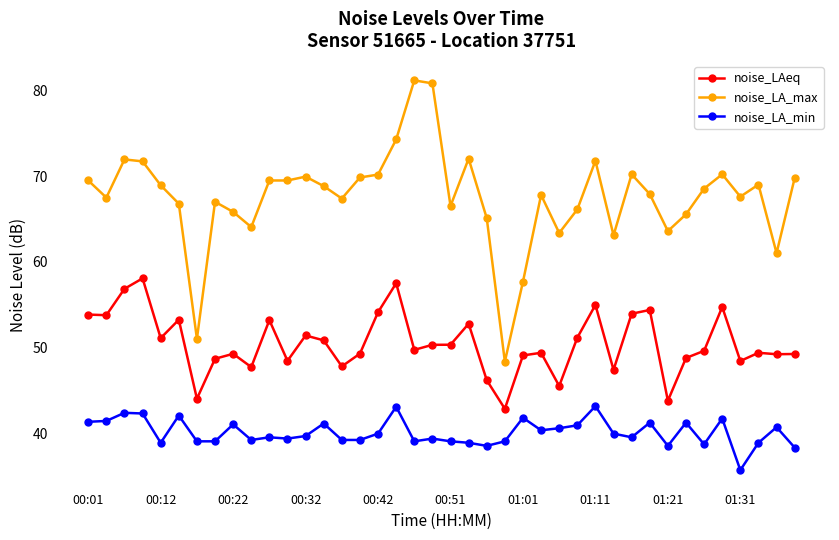

What is the maximum value shown in the chart?

81.2